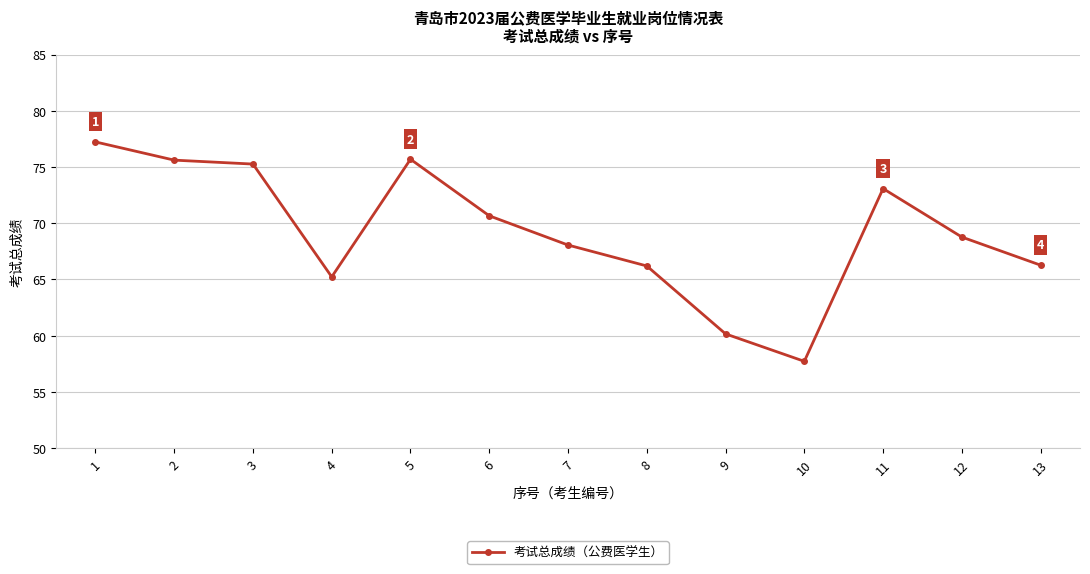

How many interior local valleys (lower than both neighbors) does the data have?

2